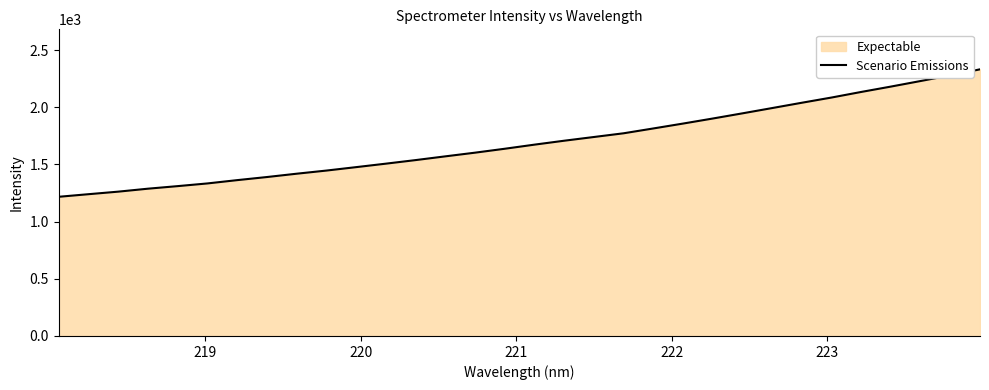

What is the minimum value shown in the chart?

1216.9